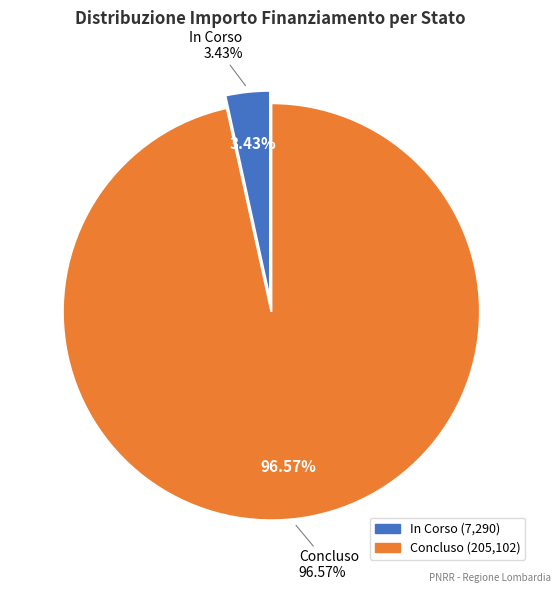

Is it true that 32 is 5% of the pie?

False